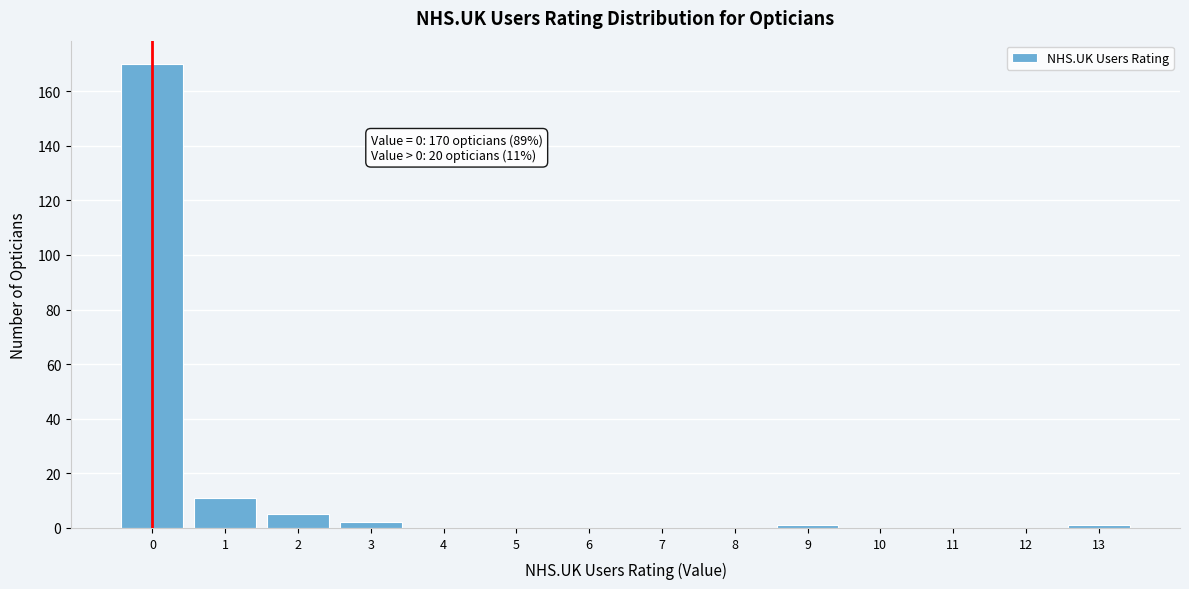

Reading left to right, extract all data points from this chart.

0=170	1=11	2=5	3=2	4=0	5=0	6=0	7=0	8=0	9=1	10=0	11=0	12=0	13=1